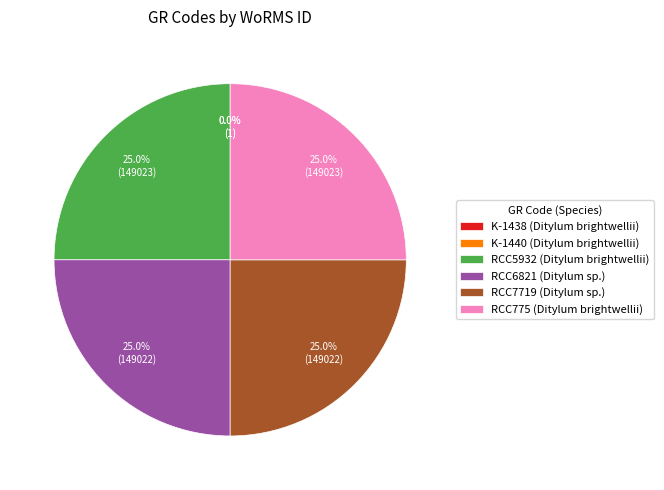

Approximately how many times larger is the value at RCC7719 (Ditylum sp.) compared to RCC6821 (Ditylum sp.)?

1.0